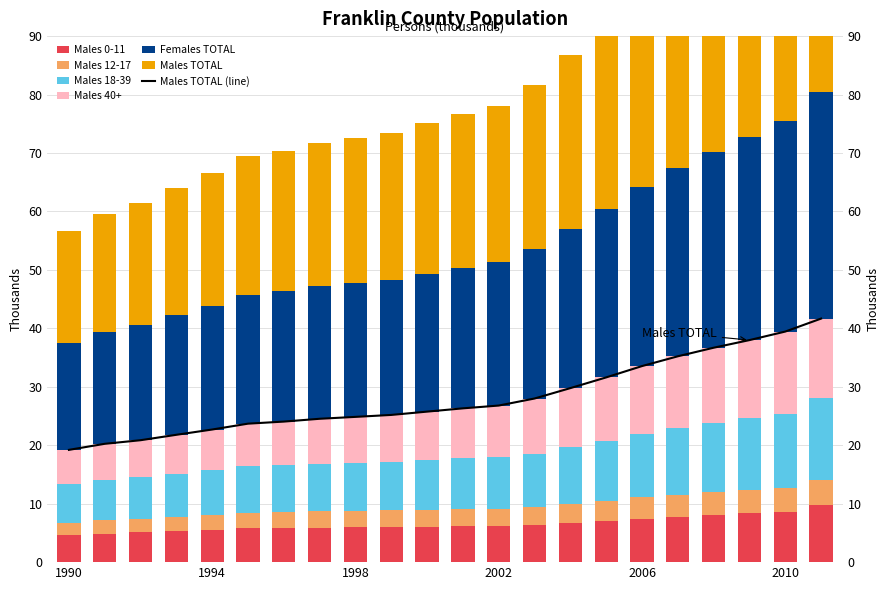

Is it true that Males TOTAL equals 26.8 at 2002?

True